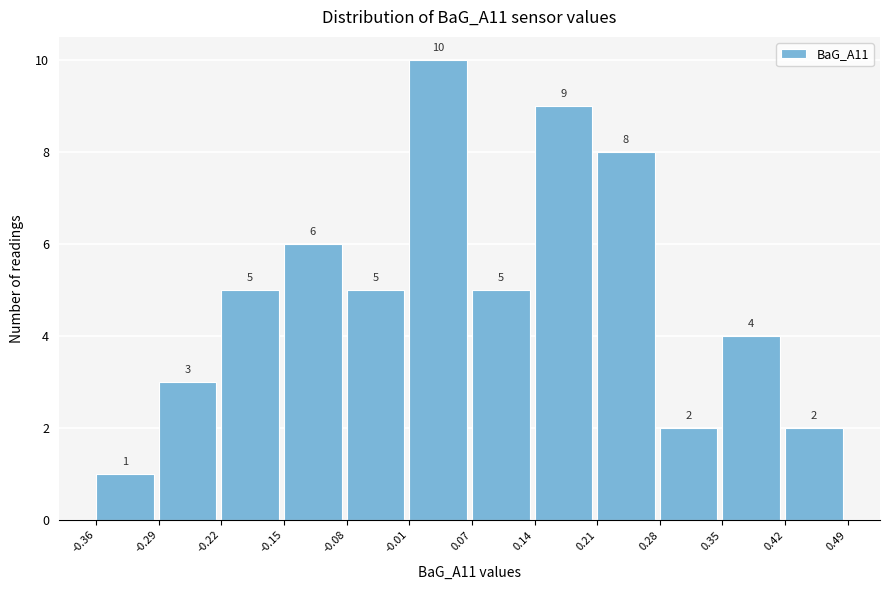

Reading left to right, transcribe this chart: for each bar, give the range it covers on the x-axis and its height.

-0.36 to -0.29: 1
-0.29 to -0.22: 3
-0.22 to -0.15: 5
-0.15 to -0.08: 6
-0.08 to -0.01: 5
-0.01 to 0.07: 10
0.07 to 0.14: 5
0.14 to 0.21: 9
0.21 to 0.28: 8
0.28 to 0.35: 2
0.35 to 0.42: 4
0.42 to 0.49: 2